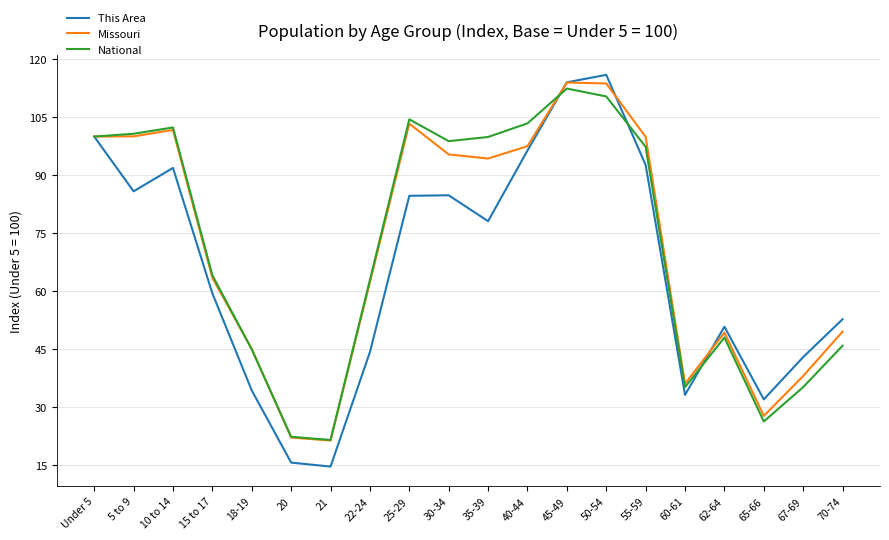

Read the This Area value at 55-59.

92.7